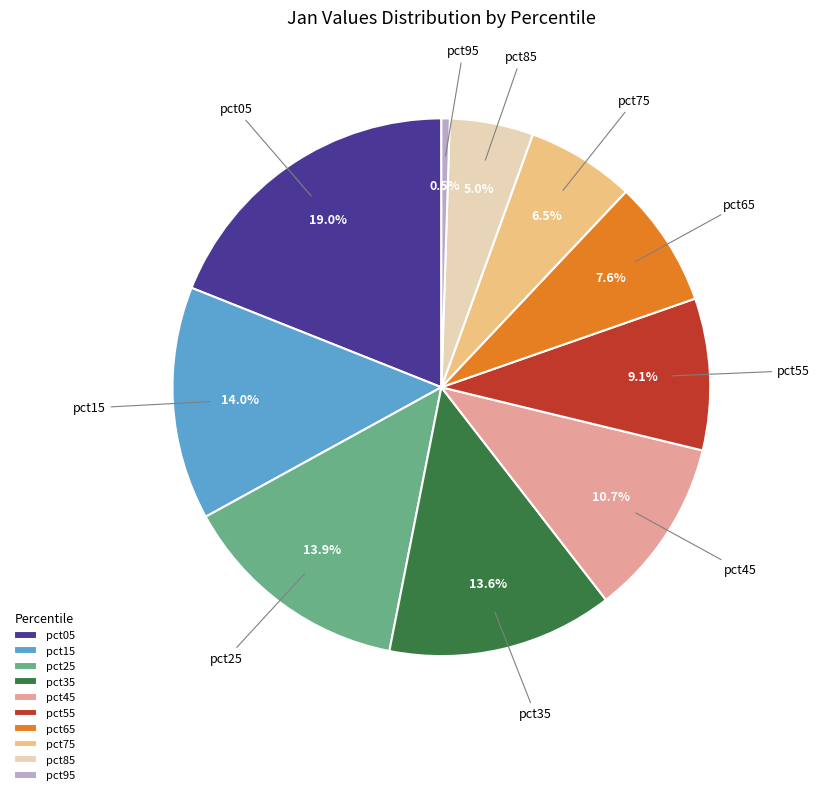

Is it true that pct15 is 24% of the pie?

False